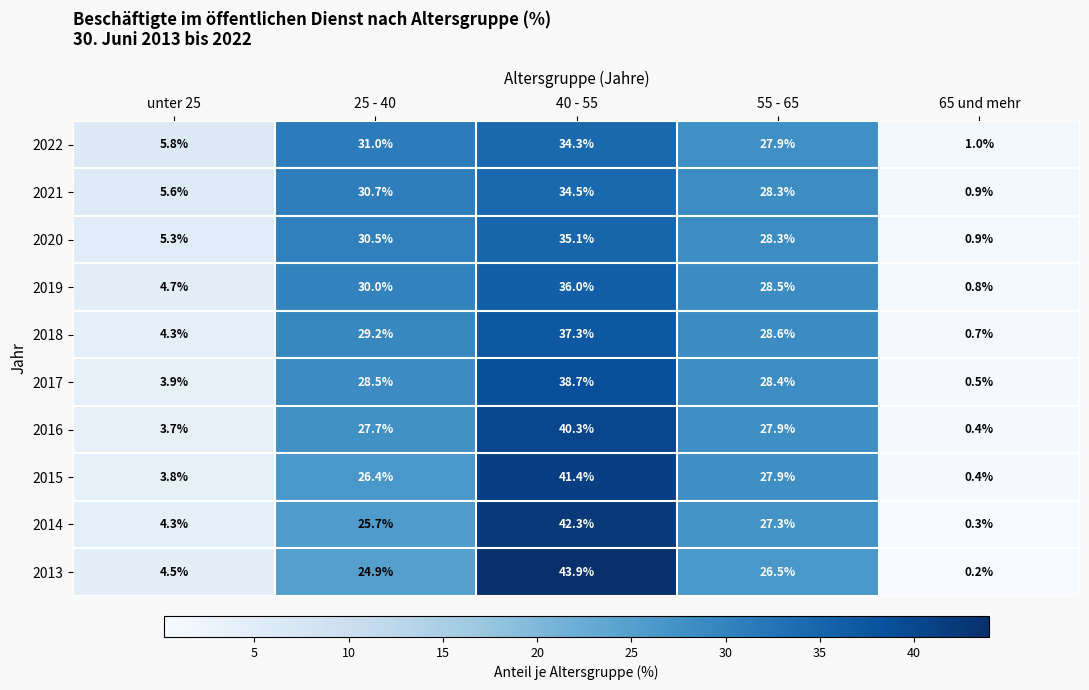

Is the value of 2015 at 25 - 40 greater than the value of 2021 at 40 - 55?

No